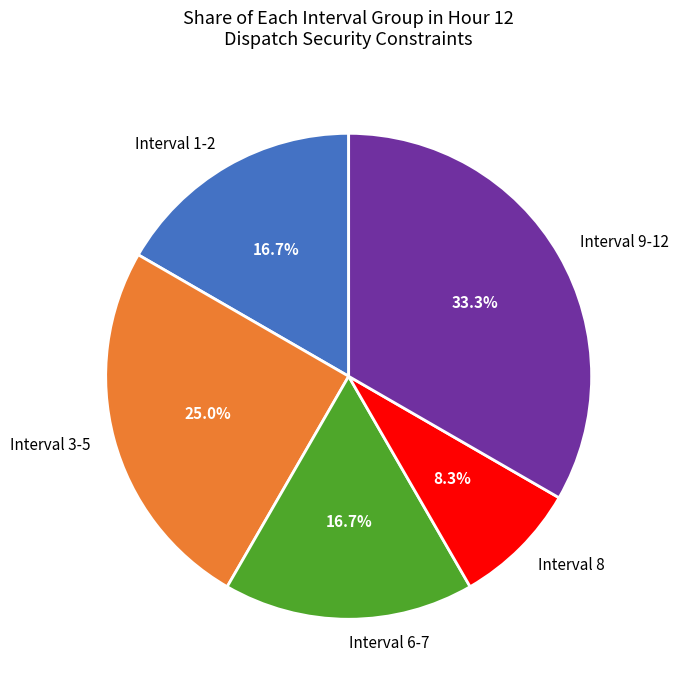

Approximately how many times larger is the value at Interval 9-12 compared to Interval 3-5?

1.3